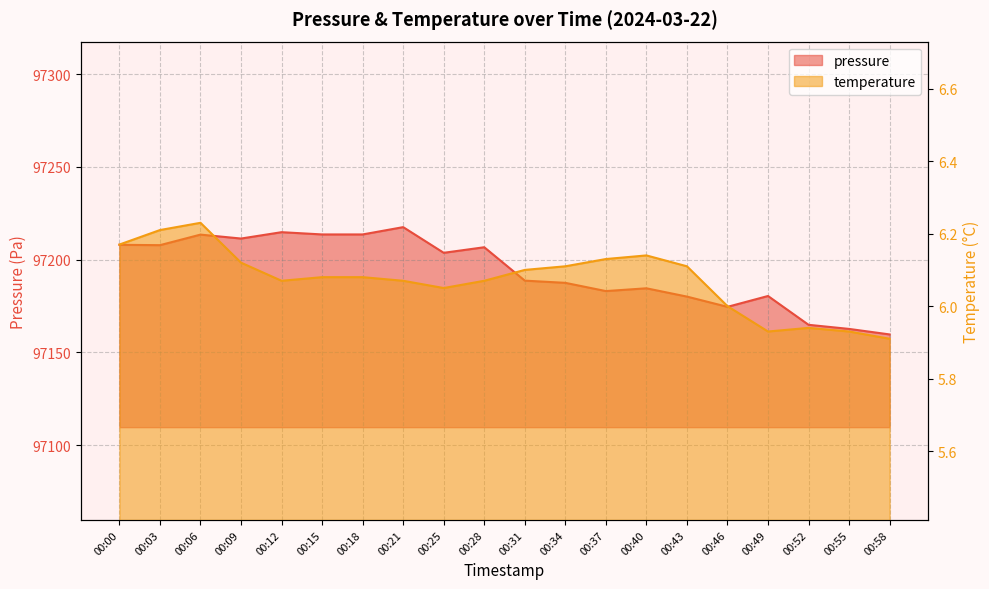

What are all the series names shown in the legend?

pressure, temperature